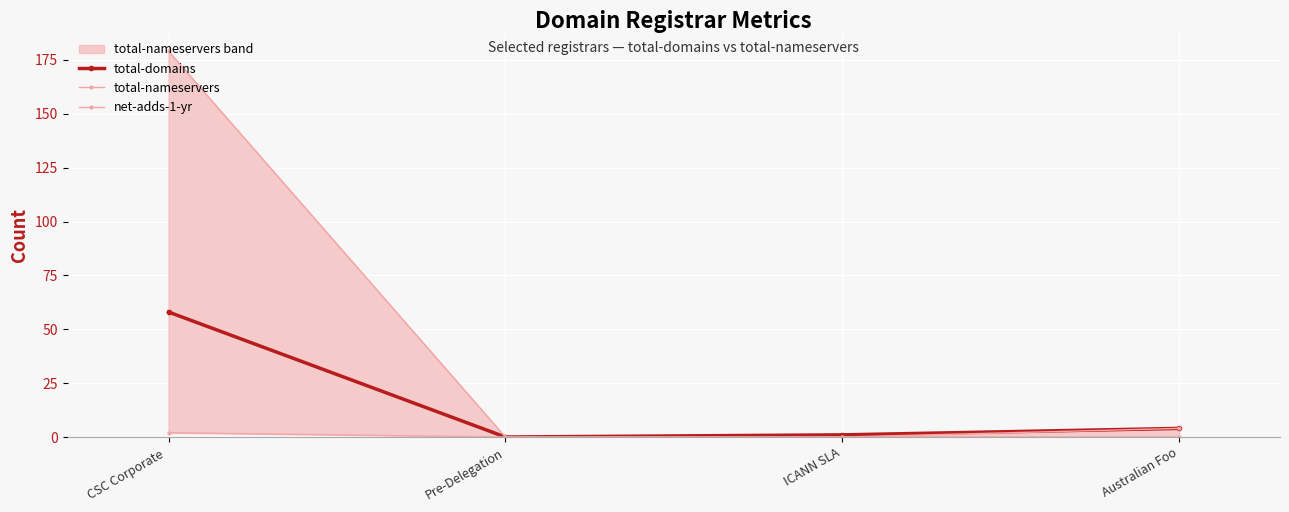

True or false: total-nameservers has more than 2 points higher than both neighbors.

False